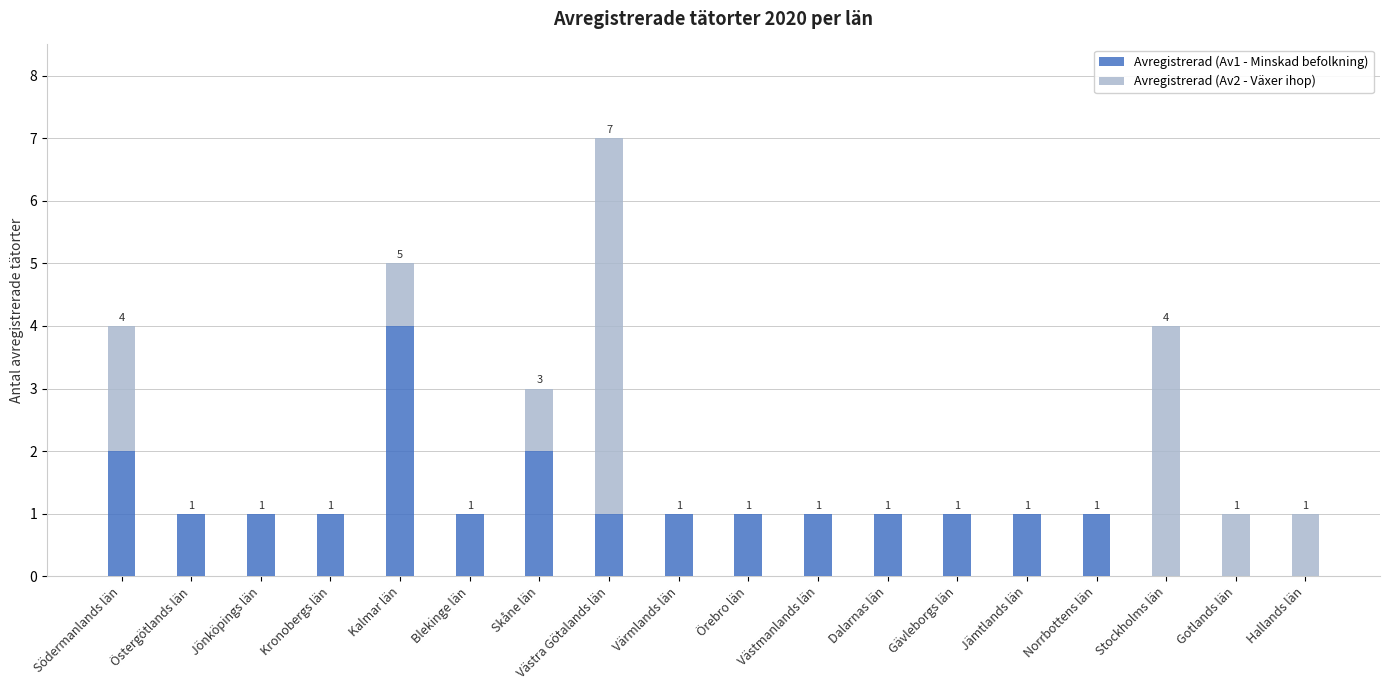

Are the bars grouped side by side (vs. stacked)?

No